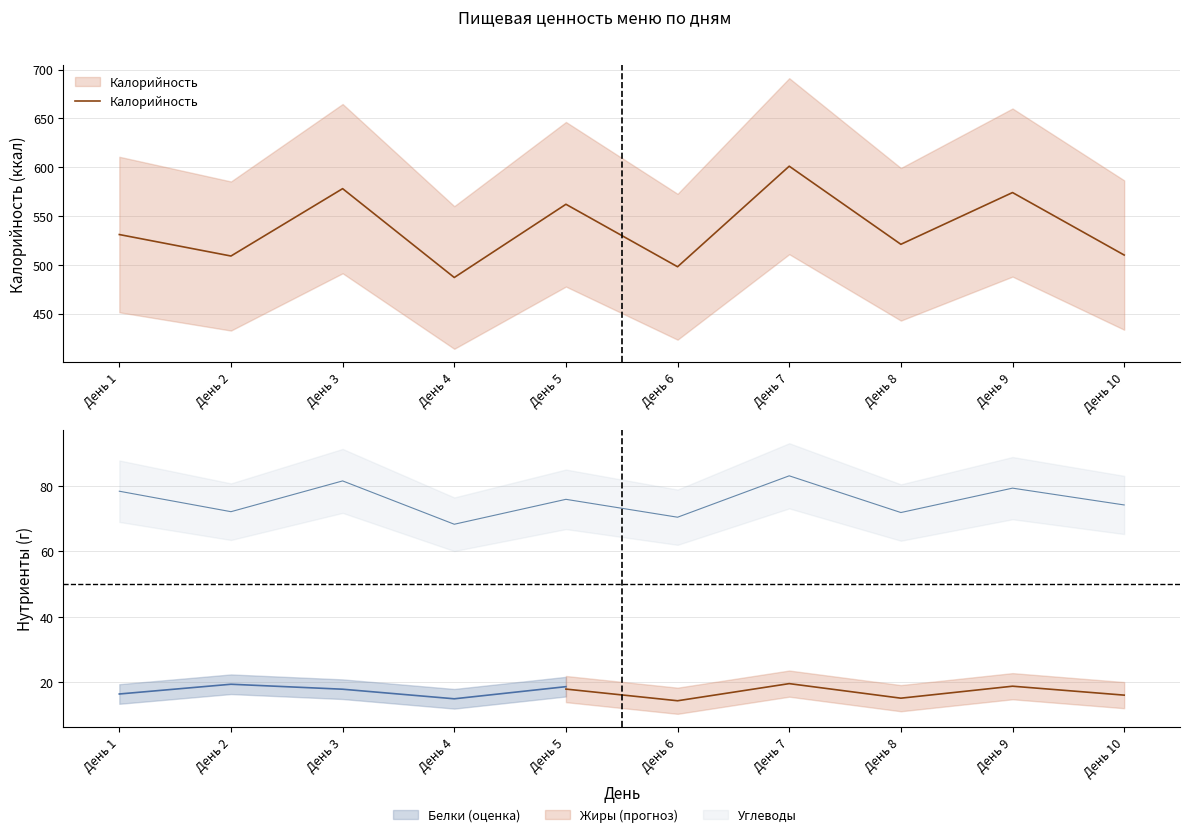

True or false: the data has more than 0 interior local peaks.

True